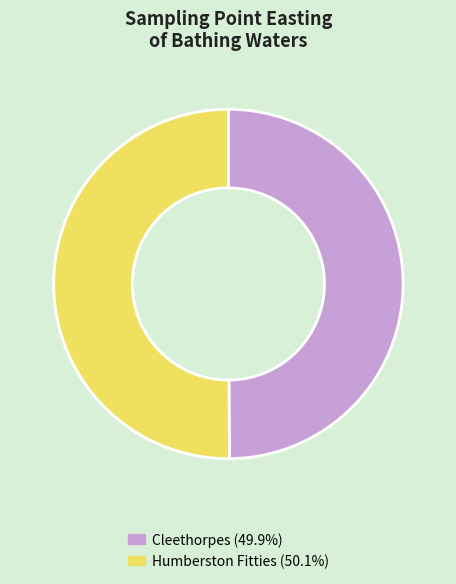

Approximately how many times larger is the value at Humberston Fitties compared to Cleethorpes?

1.0